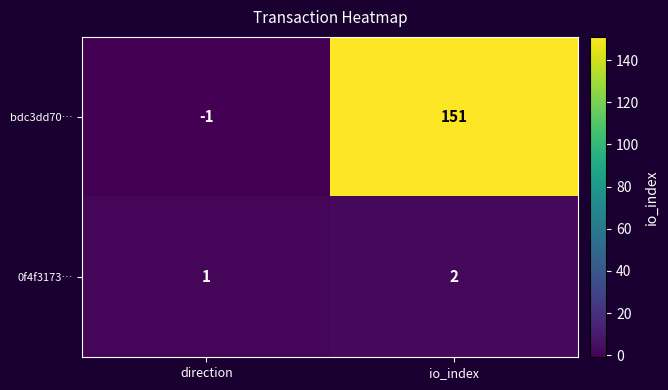

At direction, list the series in order from largest to smallest.

0f4f3173…, bdc3dd70…